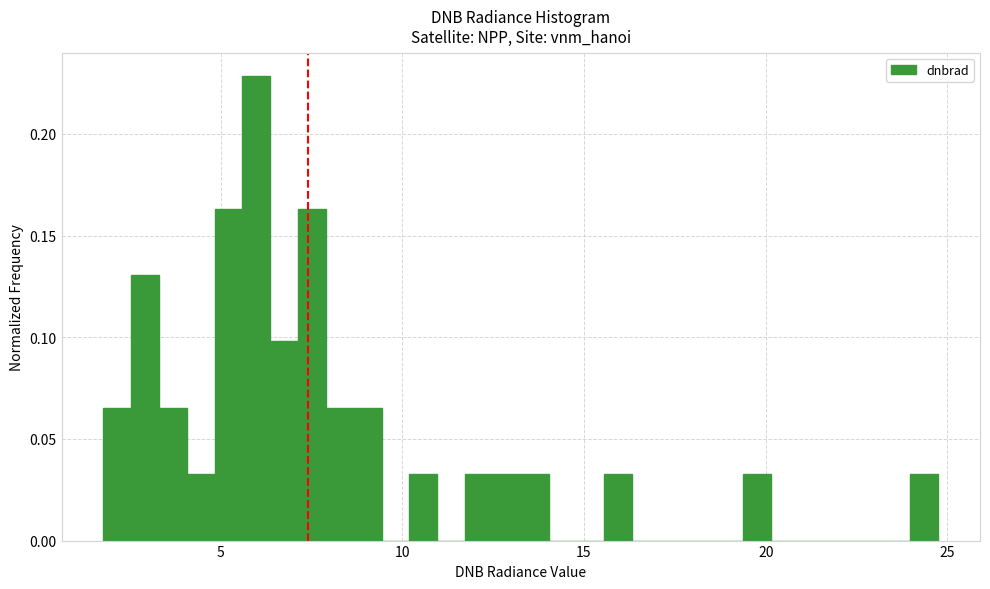

Around what value on the x-axis is the tallest bar? Give the approximate position of its centre, as read against the axis.

6.0